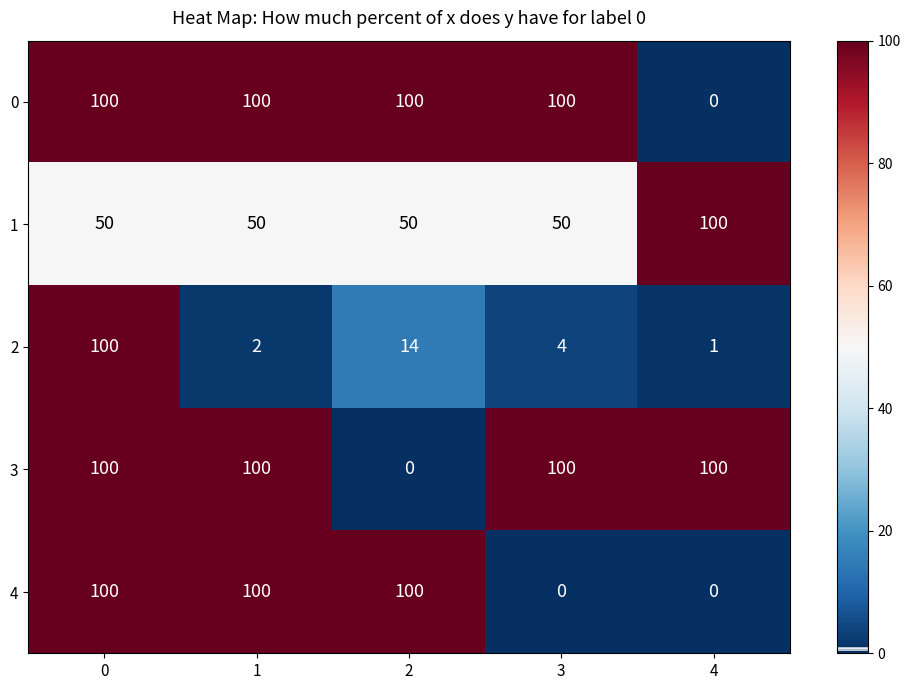

What value does the 4 series have at 0, to the nearest 5?

100